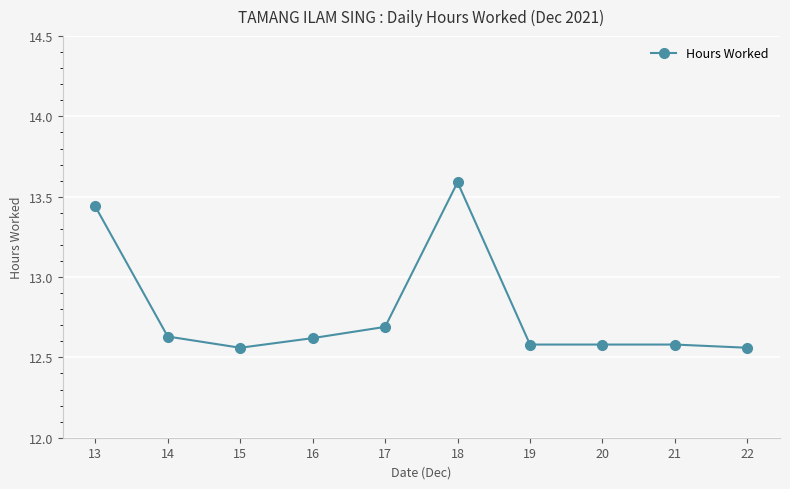

The value at 22 is 12.6. True or false?

True